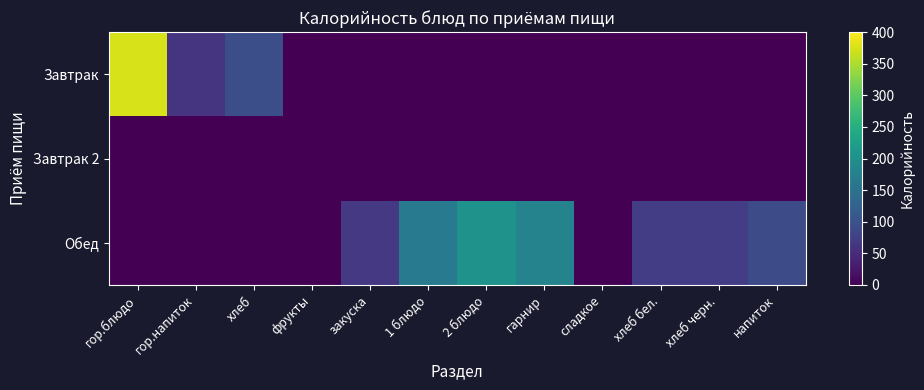

Reading left to right, what are all the values shown in this chart?

Завтрак: гор.блюдо=375.6	гор.напиток=60.0	хлеб=96.0	фрукты=0.0	закуска=0.0	1 блюдо=0.0	2 блюдо=0.0	гарнир=0.0	сладкое=0.0	хлеб бел.=0.0	хлеб черн.=0.0	напиток=0.0
Завтрак 2: гор.блюдо=0.0	гор.напиток=0.0	хлеб=0.0	фрукты=0.0	закуска=0.0	1 блюдо=0.0	2 блюдо=0.0	гарнир=0.0	сладкое=0.0	хлеб бел.=0.0	хлеб черн.=0.0	напиток=0.0
Обед: гор.блюдо=0.0	гор.напиток=0.0	хлеб=0.0	фрукты=0.0	закуска=66.0	1 блюдо=163.8	2 блюдо=205.0	гарнир=179.5	сладкое=0.0	хлеб бел.=72.0	хлеб черн.=72.0	напиток=91.0